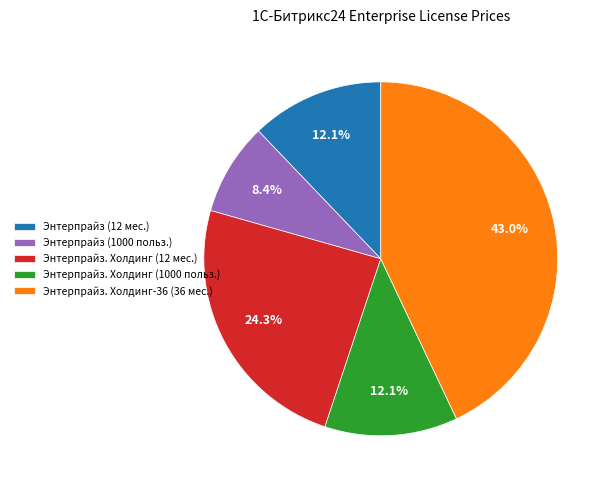

True or false: Энтерпрайз. Холдинг (1000 польз.) accounts for 25% of the total.

False